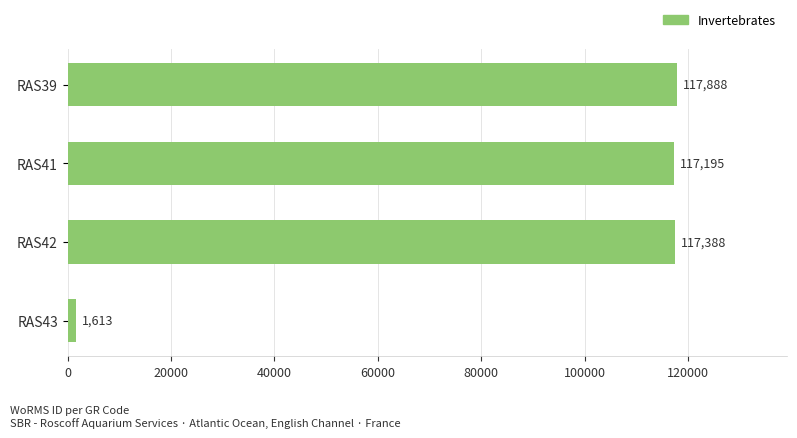

What is the change in value from RAS42 to RAS43?

-115775